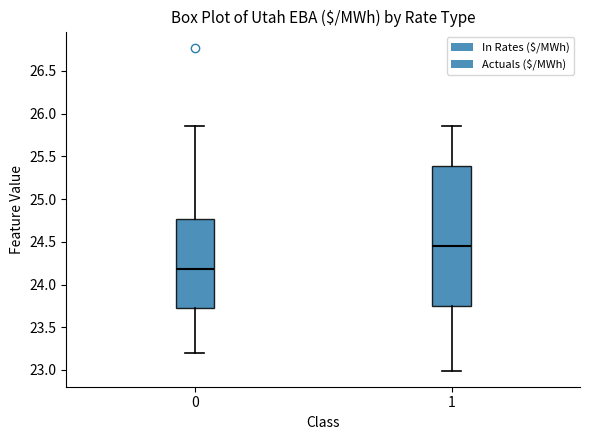

Reading left to right, transcribe this box plot: for each box, give where its median line is, the range the box spans, and where its two whiskers end, as read against the y-axis. The values are not printed on the chart, so give them approximately, as read against the axis.

0: median 24.20, box 23.70 to 24.75, whiskers 23.20 to 25.85
1: median 24.45, box 23.75 to 25.40, whiskers 23.00 to 25.85